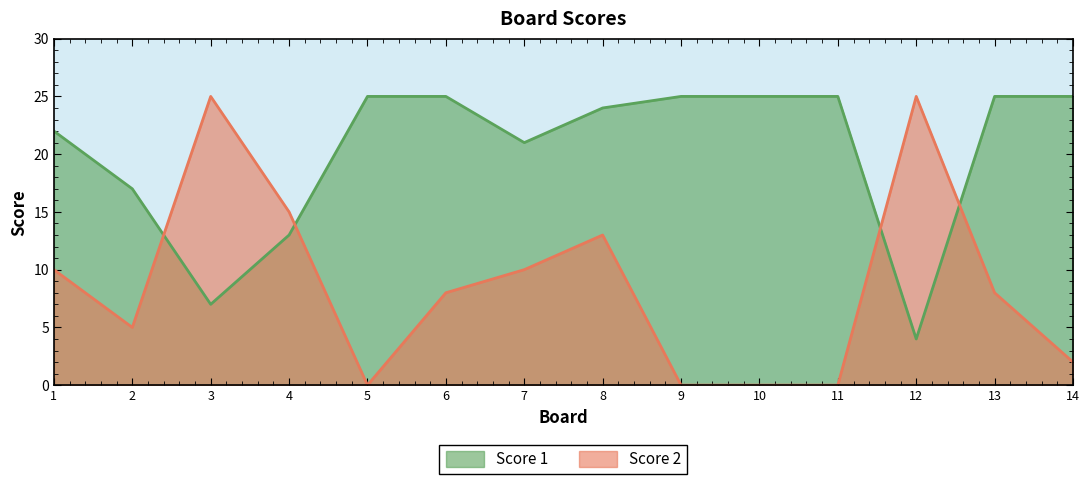

The Score 2 series shows 2 at 14. True or false?

True